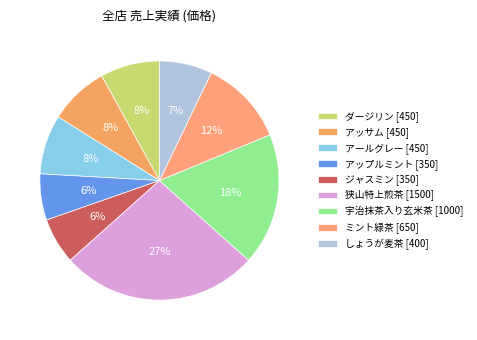

Which category has the biggest portion of the pie?

狭山特上煎茶